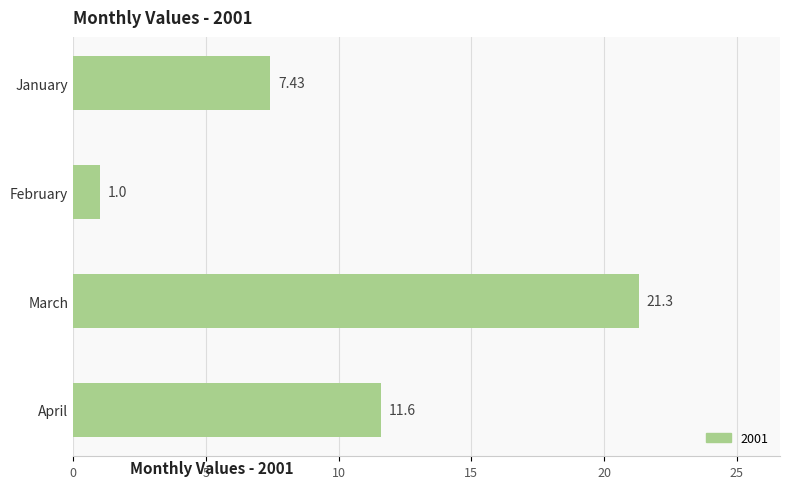

Rank the categories by value from lowest to highest.

February, January, April, March